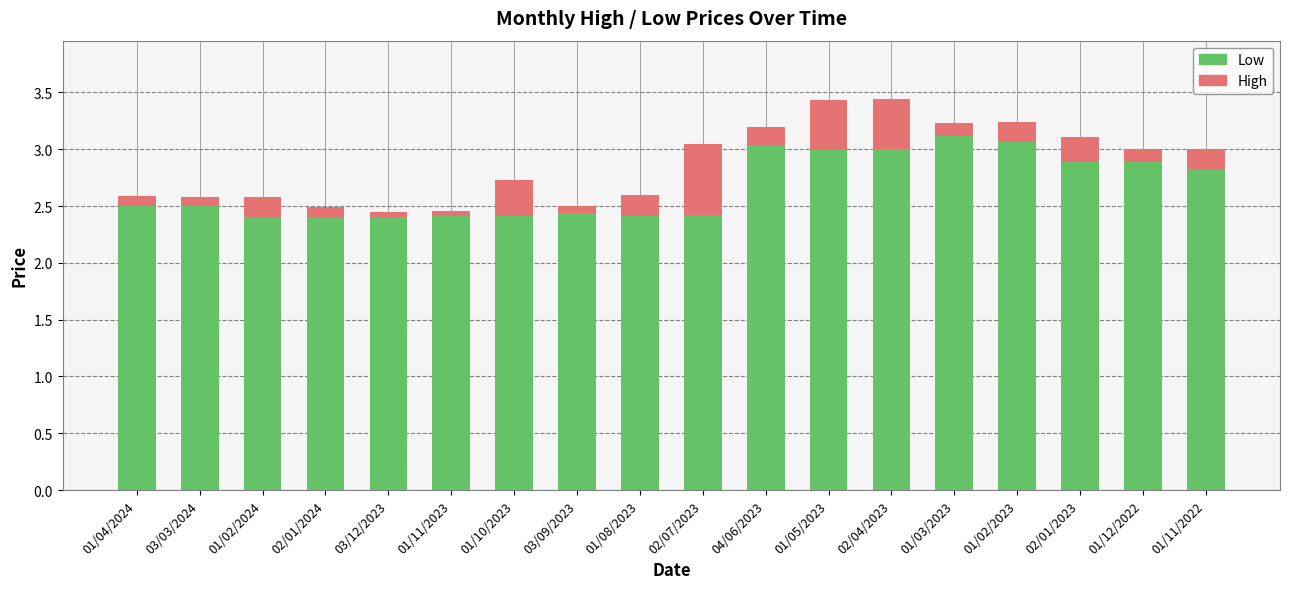

What is the difference between the maximum and minimum values in the Low series?

0.7